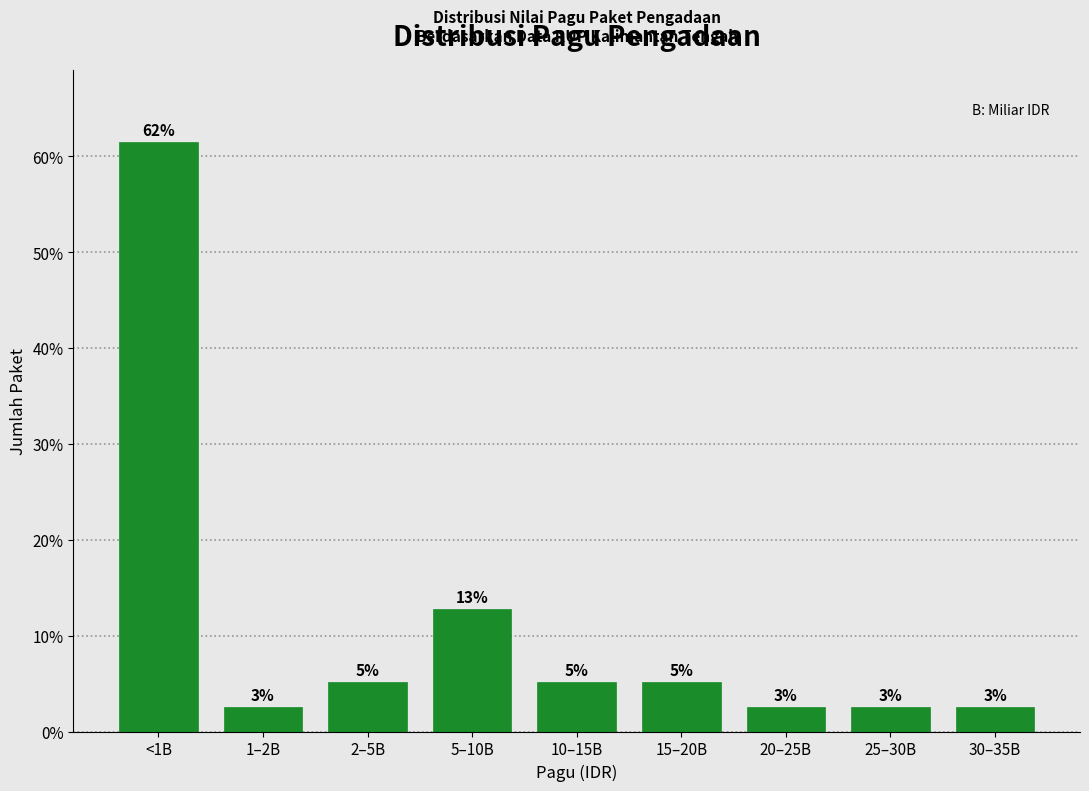

Are the bars horizontal?

No